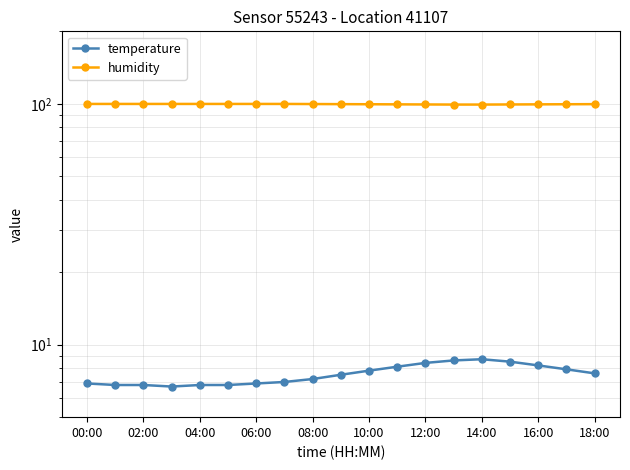

What is the average value of the humidity series?

99.7